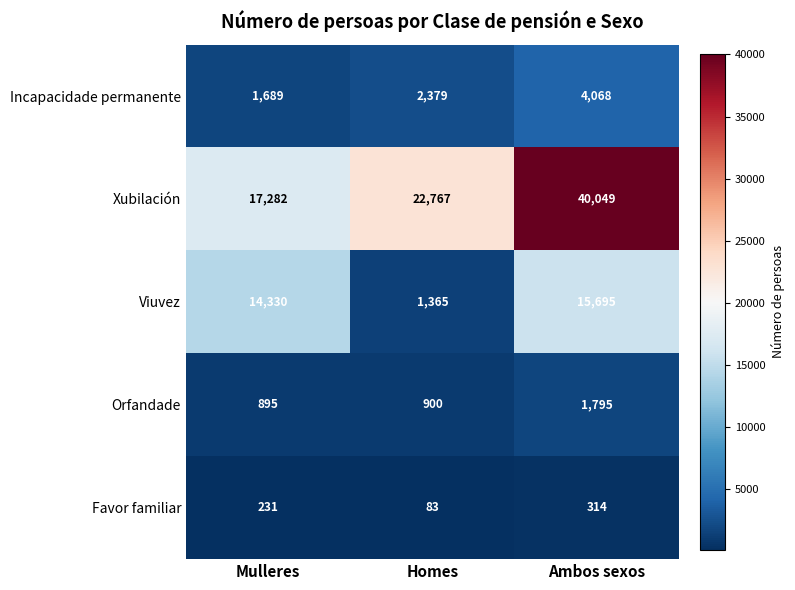

Reading left to right, list all the values displayed in this chart.

Incapacidade permanente: Mulleres=1689	Homes=2379	Ambos sexos=4068
Xubilación: Mulleres=17282	Homes=22767	Ambos sexos=40049
Viuvez: Mulleres=14330	Homes=1365	Ambos sexos=15695
Orfandade: Mulleres=895	Homes=900	Ambos sexos=1795
Favor familiar: Mulleres=231	Homes=83	Ambos sexos=314